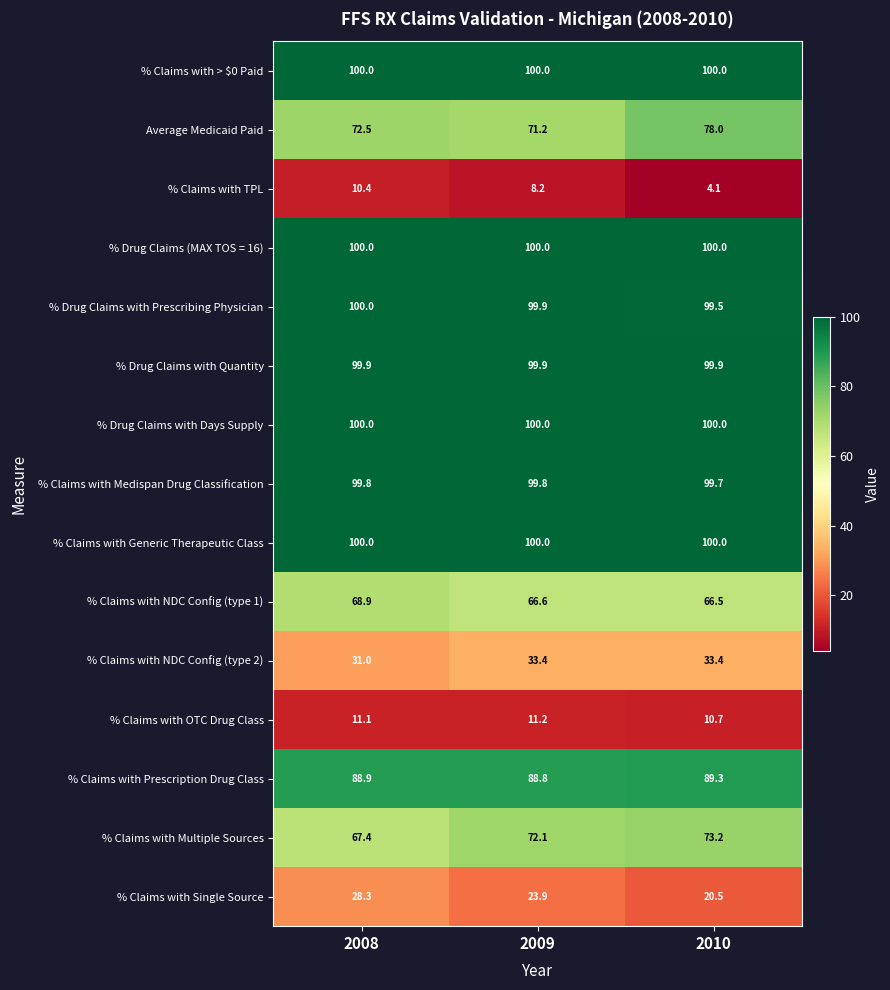

How many distinct data groups are displayed?

15